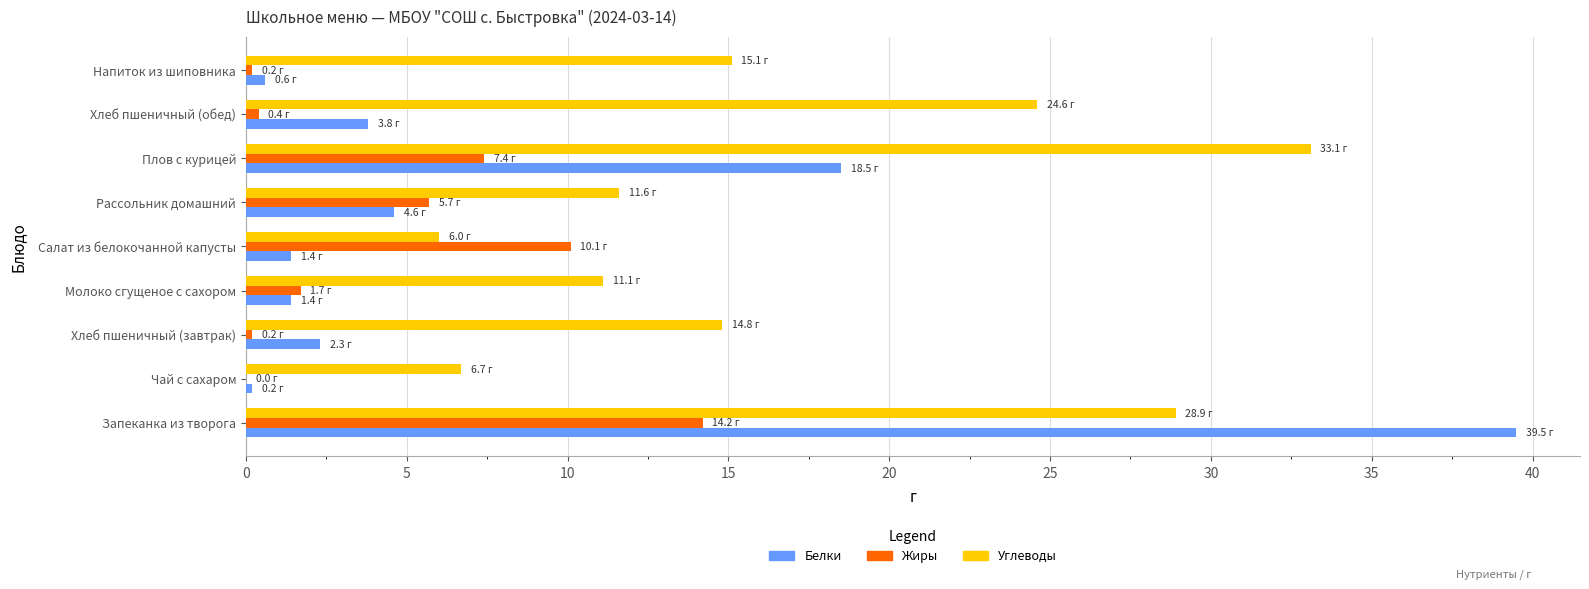

Is it true that Белки equals 4.6 at Рассольник домашний?

True